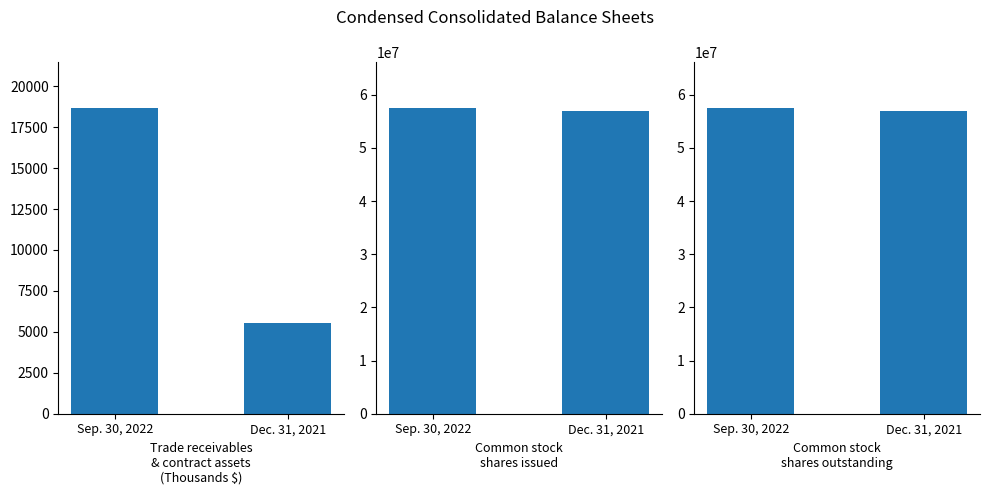

Which series has the largest total across all categories?

Common stock
shares issued